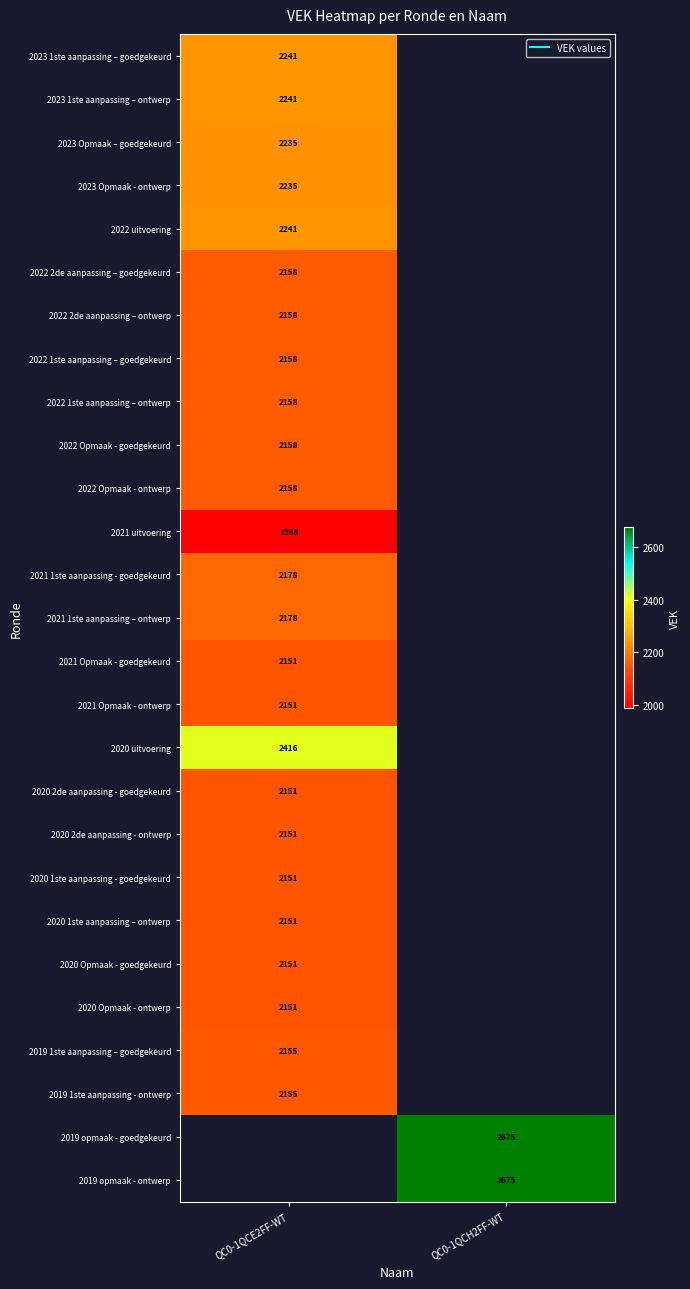

At which category does the chart reach its minimum across all series?

QC0-1QCE2FF-WT